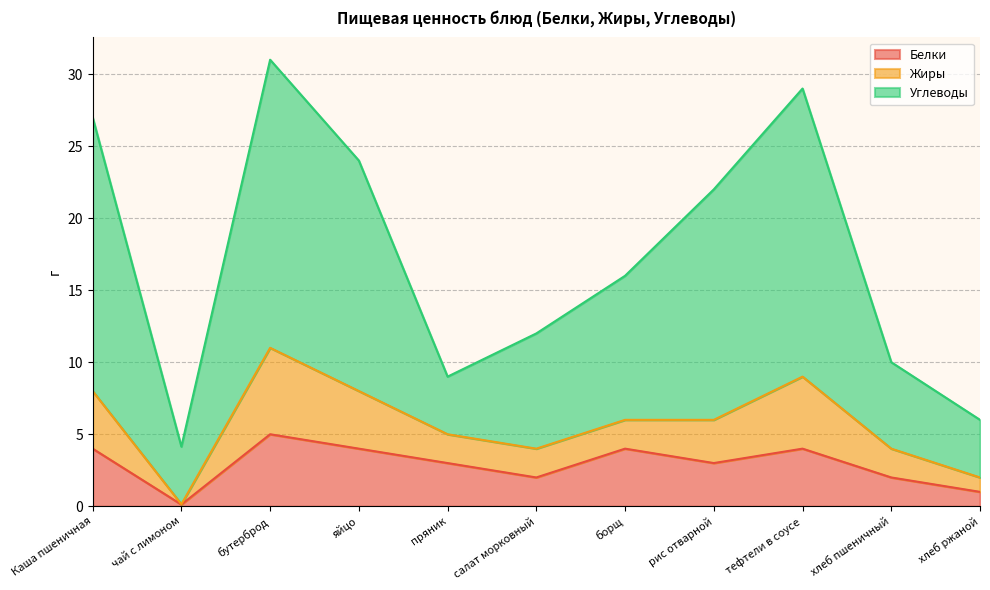

True or false: Белки and Углеводы intersect in this chart.

False